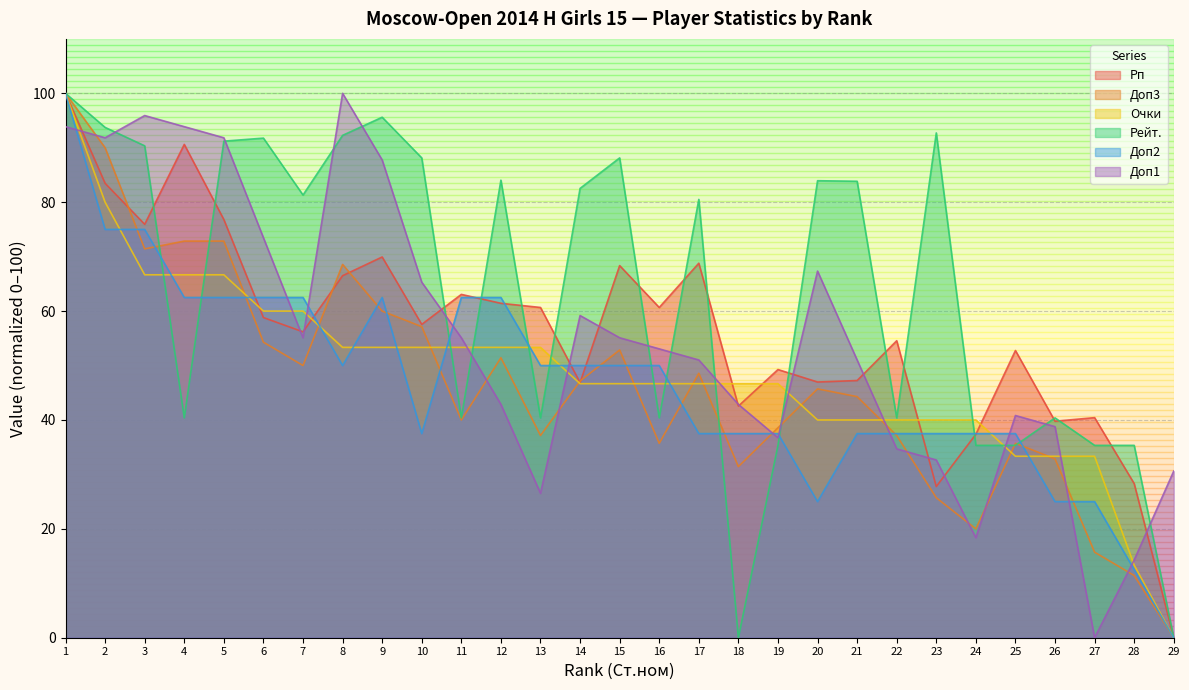

At how many categories does at least one series exceed 19?

29